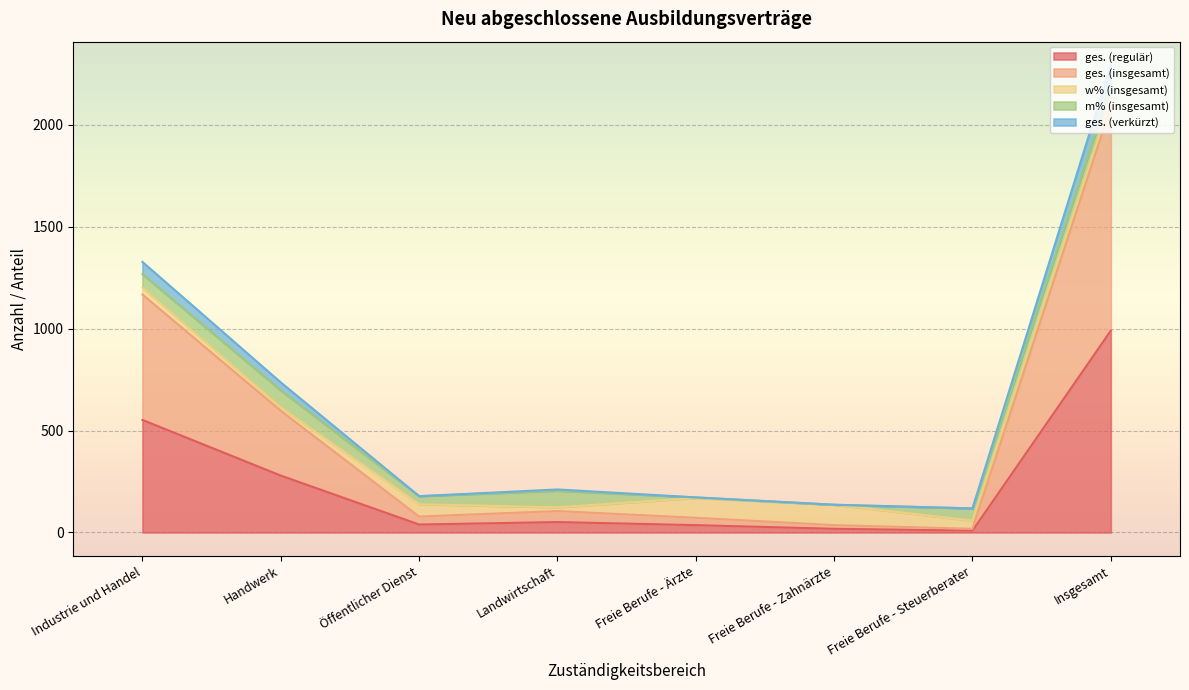

What is the spread (max minus min) of values at Insgesamt?

1303